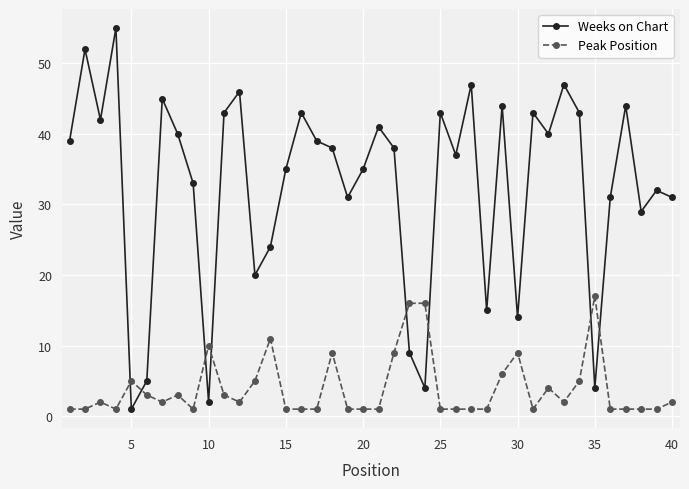

What is the difference between the second highest and second lowest values in the Peak Position series?

15